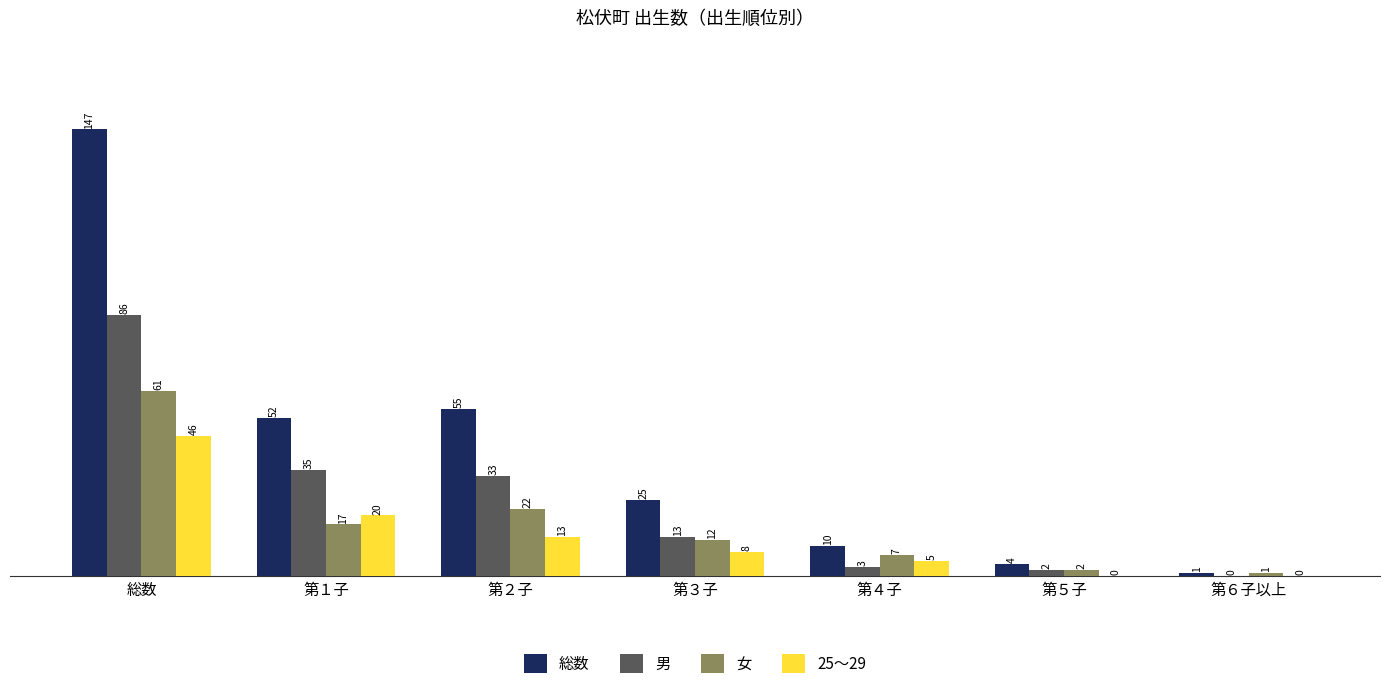

What are all the series names shown in the legend?

総数, 男, 女, 25～29